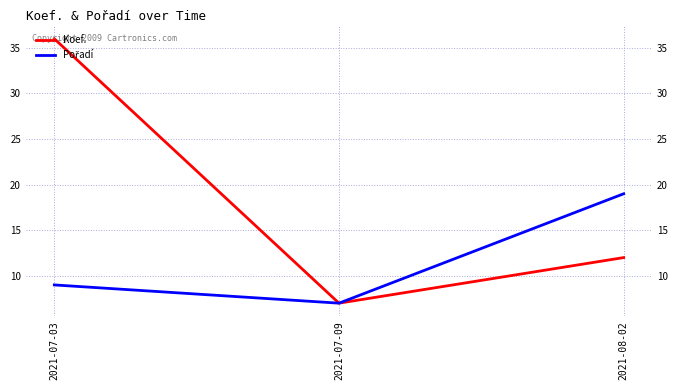

What are all the series names shown in the legend?

Koef., Pořadí